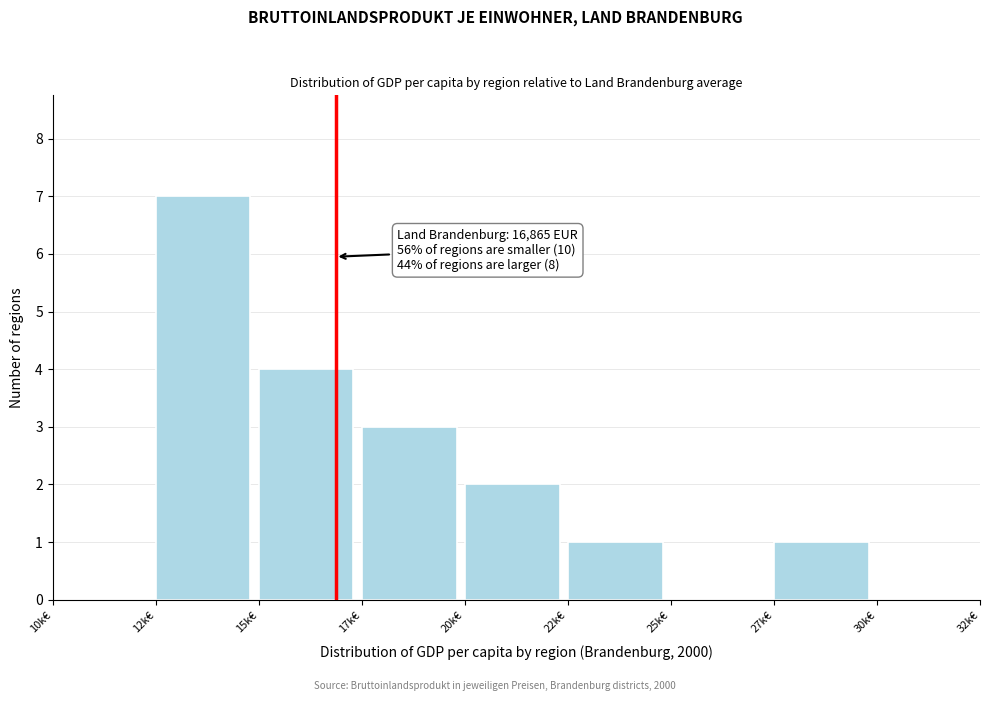

Reading right to left, list all the values displayed in this chart.

30k€=0	27k€=1	25k€=0	22k€=1	20k€=2	17k€=3	15k€=4	12k€=7	10k€=0